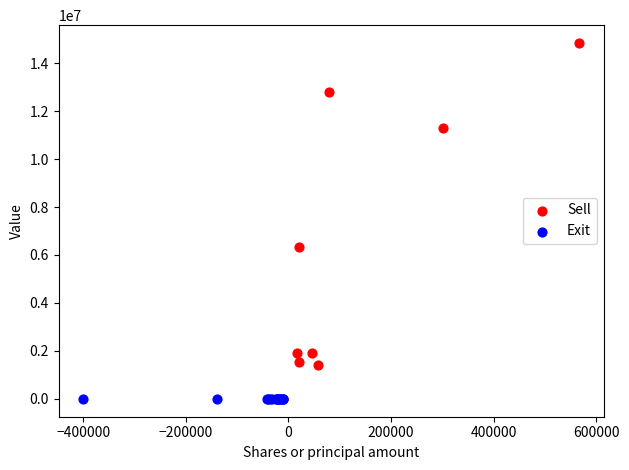

Which series reaches the minimum Y coordinate?

Exit